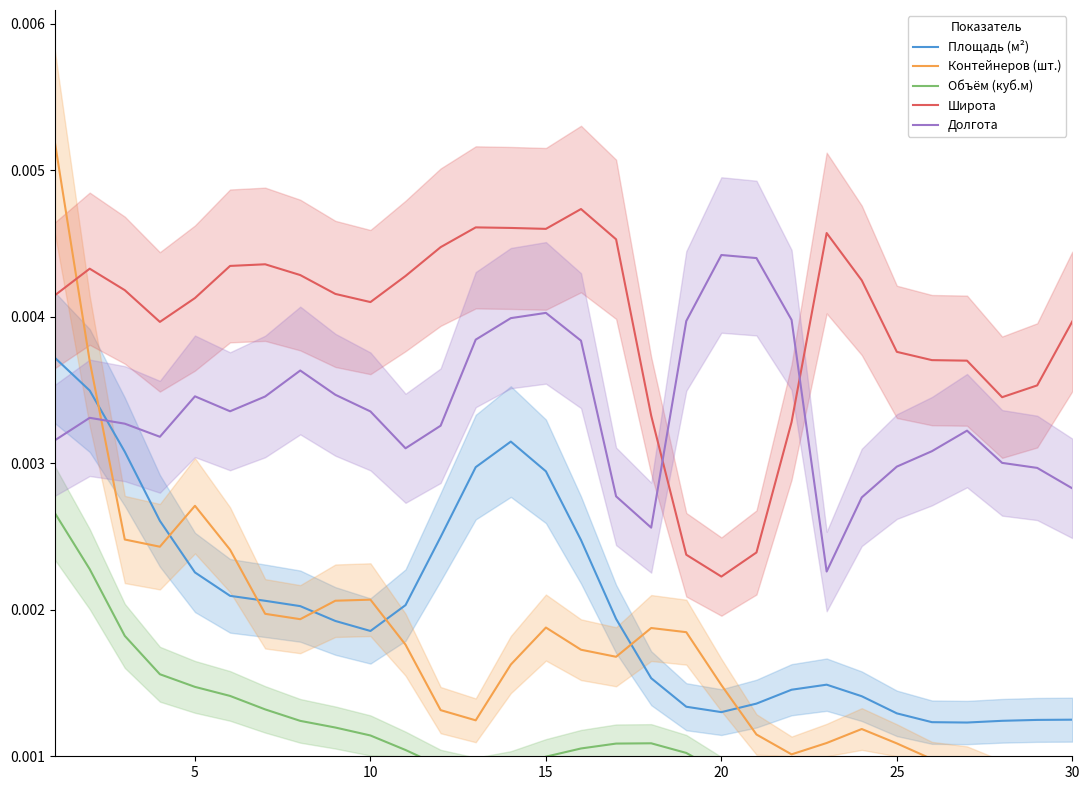

How many interior local valleys does the Широта series have?

5